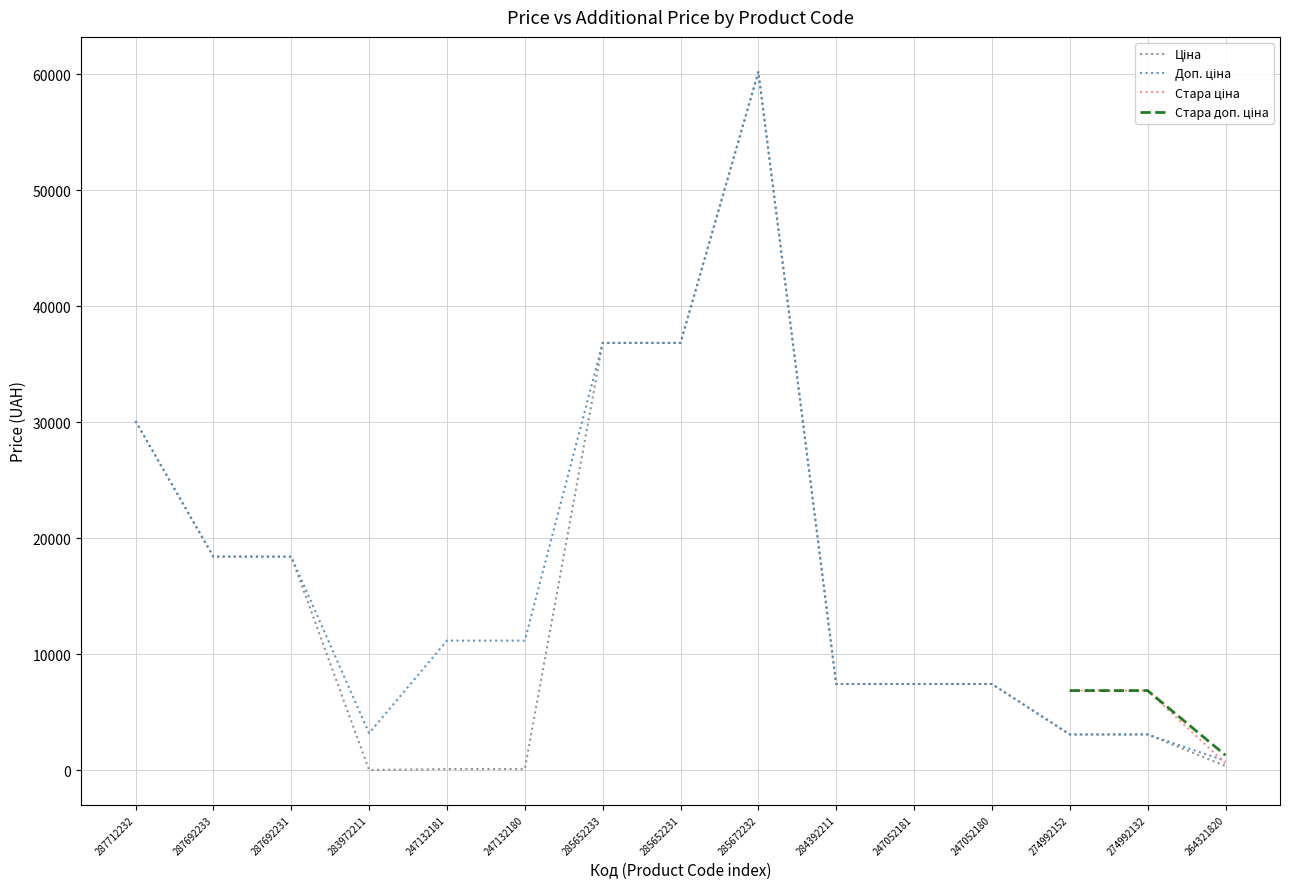

Is the value of Доп. ціна at 274992152 greater than the value of Ціна at 284392211?

No